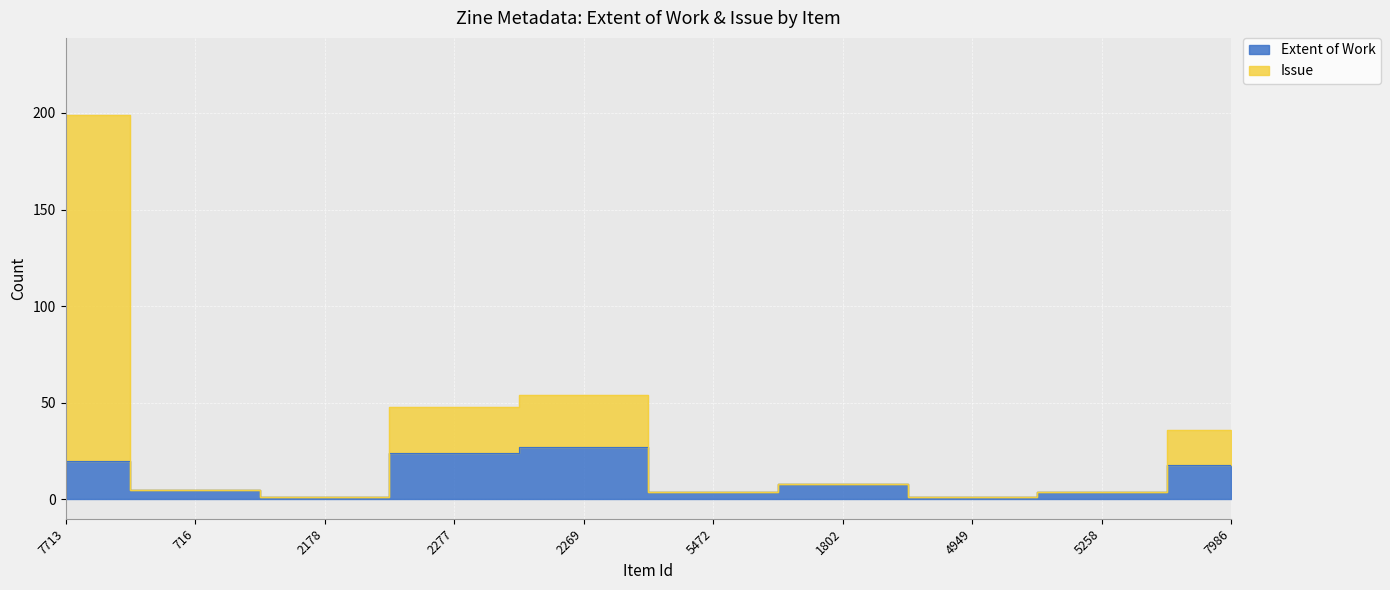

Reading right to left, extract all data points from this chart.

Extent of Work: 7986=18	5258=4	4949=1	1802=8	5472=4	2269=27	2277=24	2178=1	716=5	7713=20
Issue: 7986=36	5258=4	4949=1	1802=8	5472=4	2269=54	2277=48	2178=1	716=5	7713=199